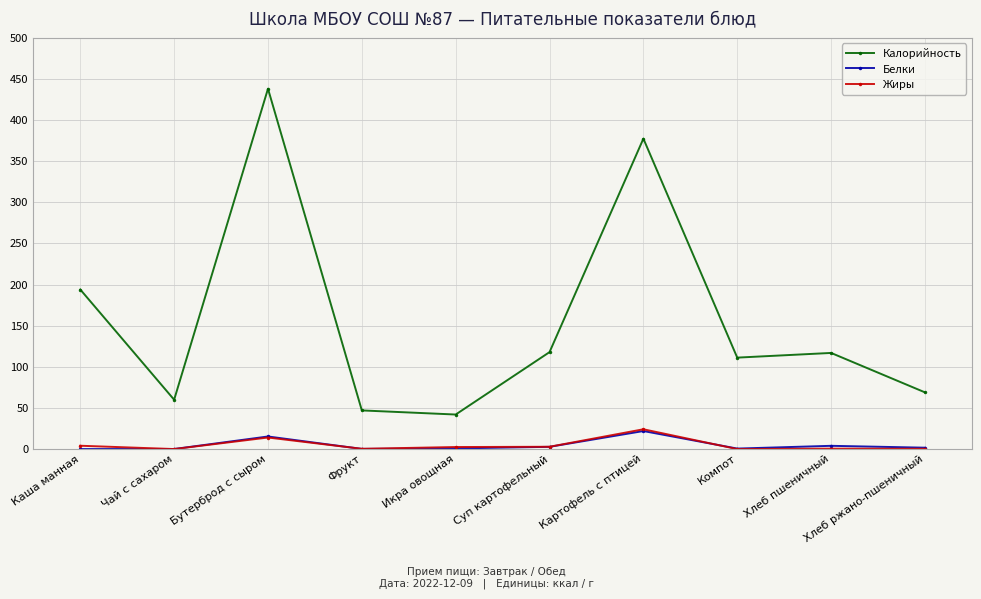

How many data points in Белки are above 1?

5